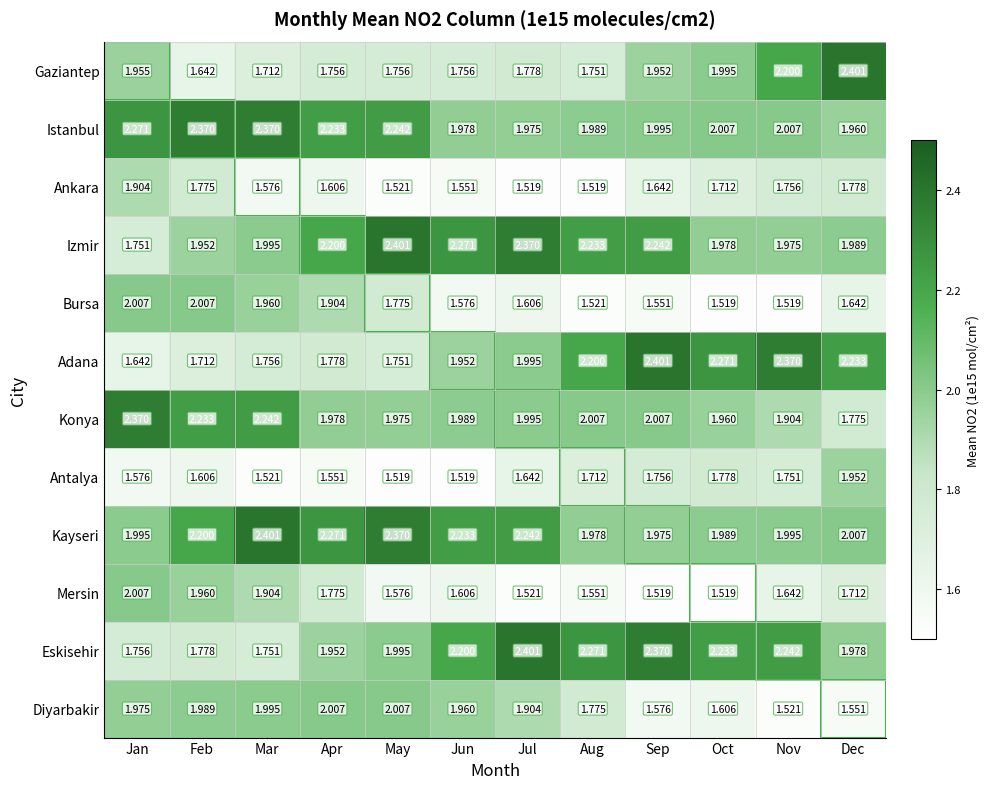

How many categories are shown in the chart?

12